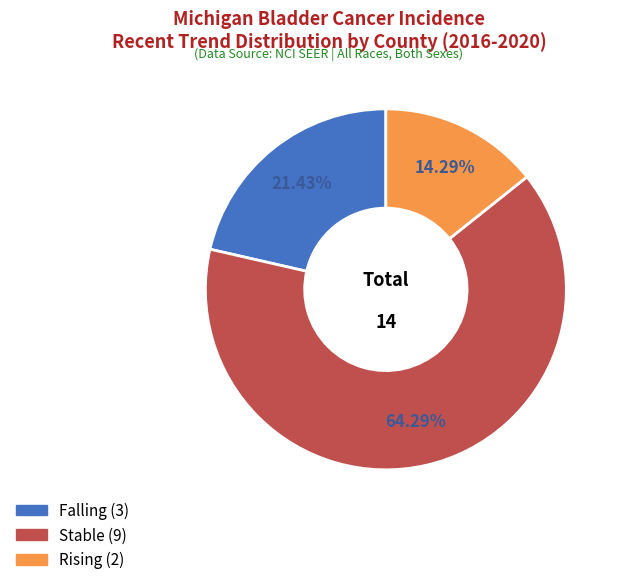

Does any single category account for the majority?

Yes